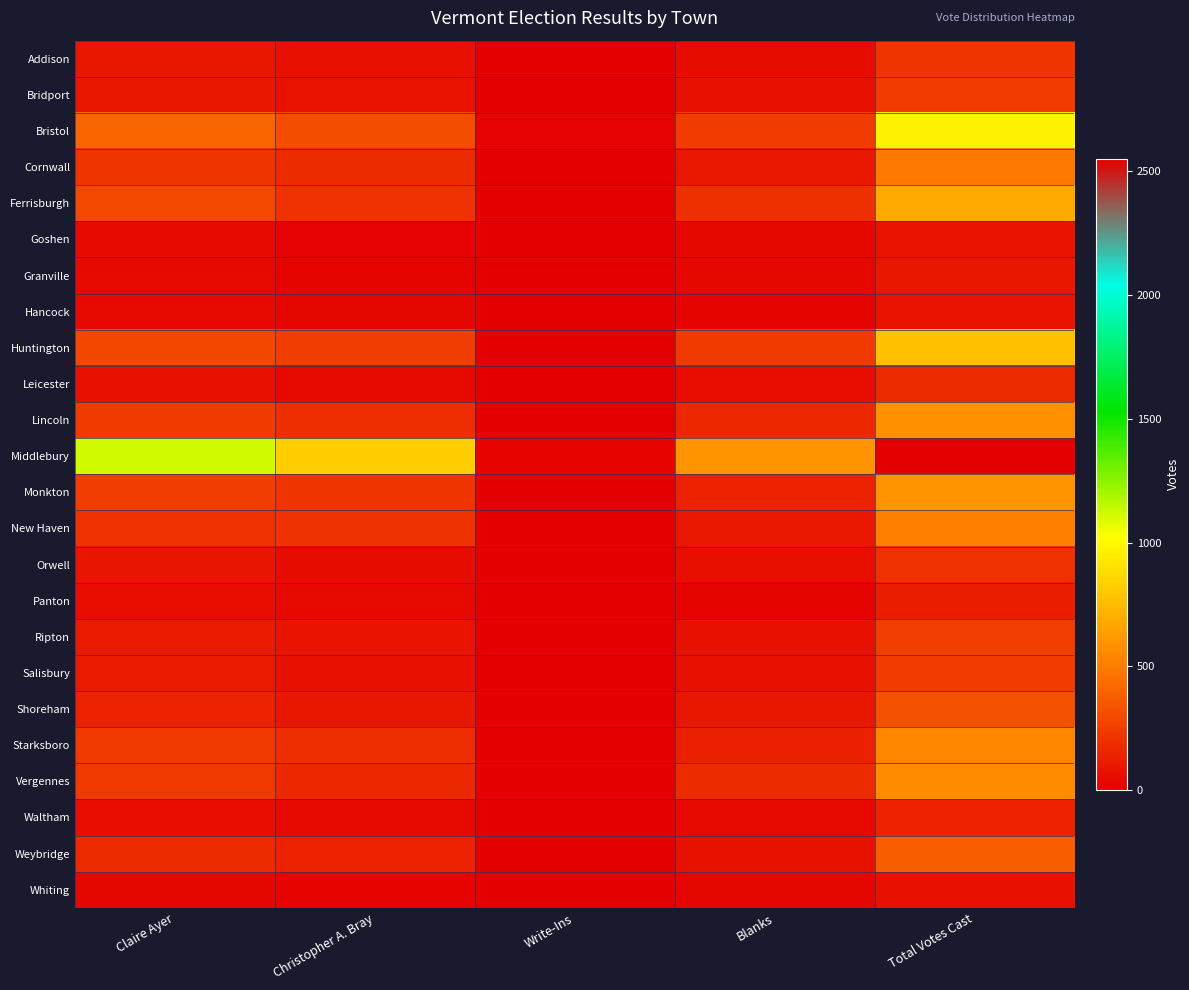

Reading left to right, extract all data points from this chart.

Addison: Claire Ayer=94	Christopher A. Bray=69	Write-Ins=1	Blanks=50	Total Votes Cast=214
Bridport: Claire Ayer=93	Christopher A. Bray=79	Write-Ins=3	Blanks=67	Total Votes Cast=242
Bristol: Claire Ayer=406	Christopher A. Bray=313	Write-Ins=11	Blanks=240	Total Votes Cast=970
Cornwall: Claire Ayer=212	Christopher A. Bray=172	Write-Ins=0	Blanks=100	Total Votes Cast=484
Ferrisburgh: Claire Ayer=293	Christopher A. Bray=197	Write-Ins=2	Blanks=192	Total Votes Cast=684
Goshen: Claire Ayer=37	Christopher A. Bray=10	Write-Ins=0	Blanks=33	Total Votes Cast=80
Granville: Claire Ayer=40	Christopher A. Bray=22	Write-Ins=1	Blanks=33	Total Votes Cast=96
Hancock: Claire Ayer=35	Christopher A. Bray=26	Write-Ins=0	Blanks=23	Total Votes Cast=84
Huntington: Claire Ayer=286	Christopher A. Bray=247	Write-Ins=0	Blanks=238	Total Votes Cast=772
Leicester: Claire Ayer=66	Christopher A. Bray=41	Write-Ins=0	Blanks=59	Total Votes Cast=166
Lincoln: Claire Ayer=237	Christopher A. Bray=185	Write-Ins=4	Blanks=162	Total Votes Cast=588
Middlebury: Claire Ayer=1112	Christopher A. Bray=827	Write-Ins=16	Blanks=597	Total Votes Cast=2552
Monkton: Claire Ayer=246	Christopher A. Bray=210	Write-Ins=4	Blanks=138	Total Votes Cast=598
New Haven: Claire Ayer=197	Christopher A. Bray=206	Write-Ins=1	Blanks=104	Total Votes Cast=510
Orwell: Claire Ayer=85	Christopher A. Bray=53	Write-Ins=2	Blanks=64	Total Votes Cast=204
Panton: Claire Ayer=57	Christopher A. Bray=43	Write-Ins=0	Blanks=24	Total Votes Cast=124
Ripton: Claire Ayer=108	Christopher A. Bray=80	Write-Ins=2	Blanks=66	Total Votes Cast=256
Salisbury: Claire Ayer=109	Christopher A. Bray=69	Write-Ins=1	Blanks=65	Total Votes Cast=244
Shoreham: Claire Ayer=137	Christopher A. Bray=98	Write-Ins=0	Blanks=97	Total Votes Cast=332
Starksboro: Claire Ayer=226	Christopher A. Bray=189	Write-Ins=1	Blanks=130	Total Votes Cast=546
Vergennes: Claire Ayer=226	Christopher A. Bray=160	Write-Ins=3	Blanks=173	Total Votes Cast=562
Waltham: Claire Ayer=59	Christopher A. Bray=43	Write-Ins=1	Blanks=37	Total Votes Cast=140
Weybridge: Claire Ayer=166	Christopher A. Bray=139	Write-Ins=3	Blanks=70	Total Votes Cast=378
Whiting: Claire Ayer=26	Christopher A. Bray=15	Write-Ins=0	Blanks=27	Total Votes Cast=68